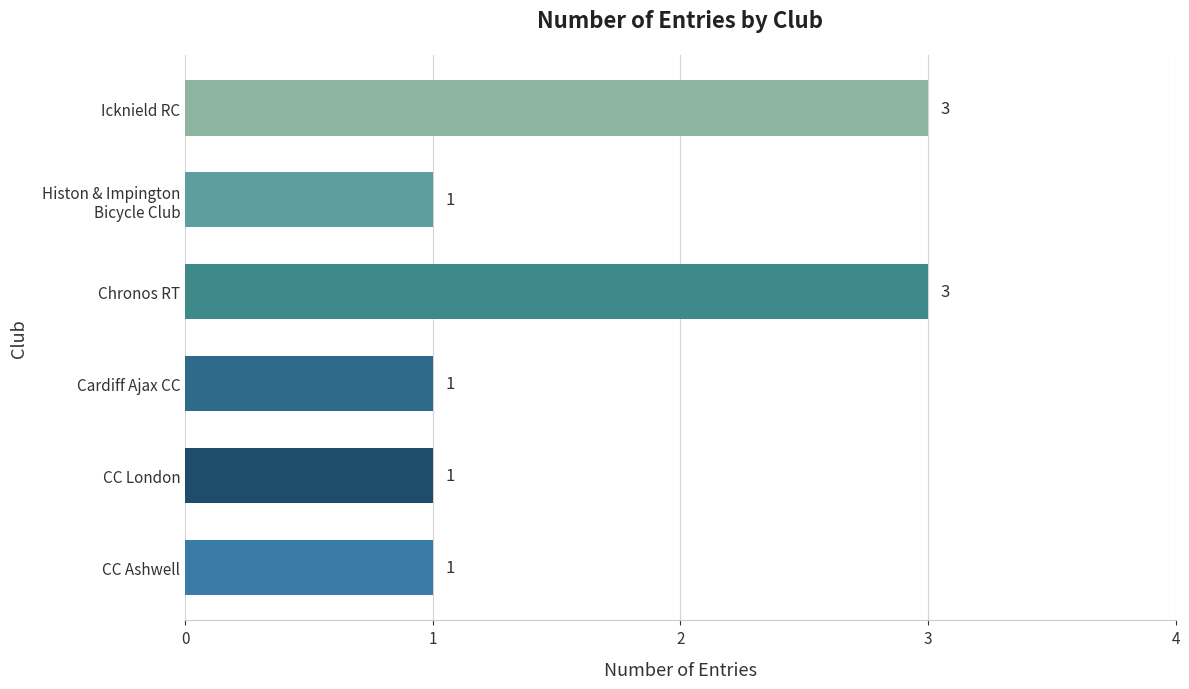

What is the difference between the maximum and minimum values?

2